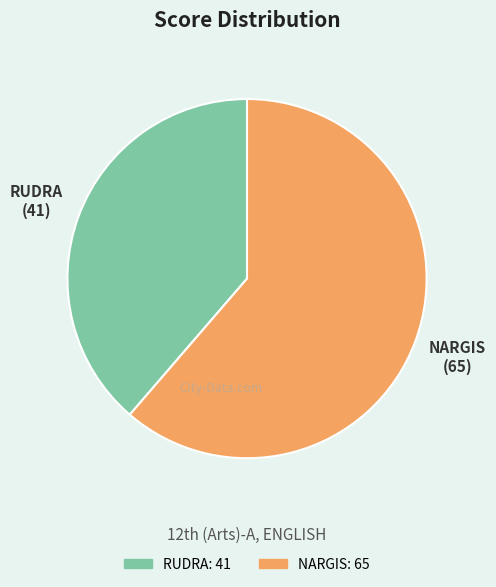

How many segments does this pie chart have?

2